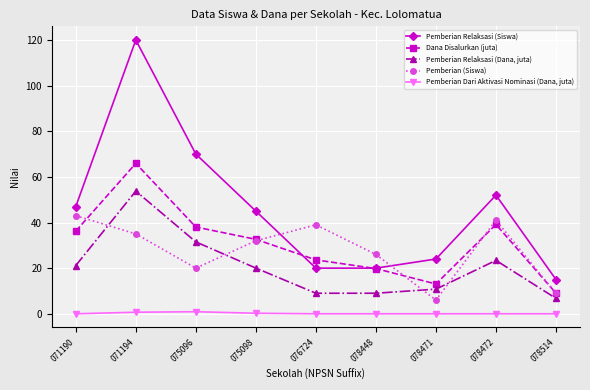

At which category is the sum across all series the highest?

071194